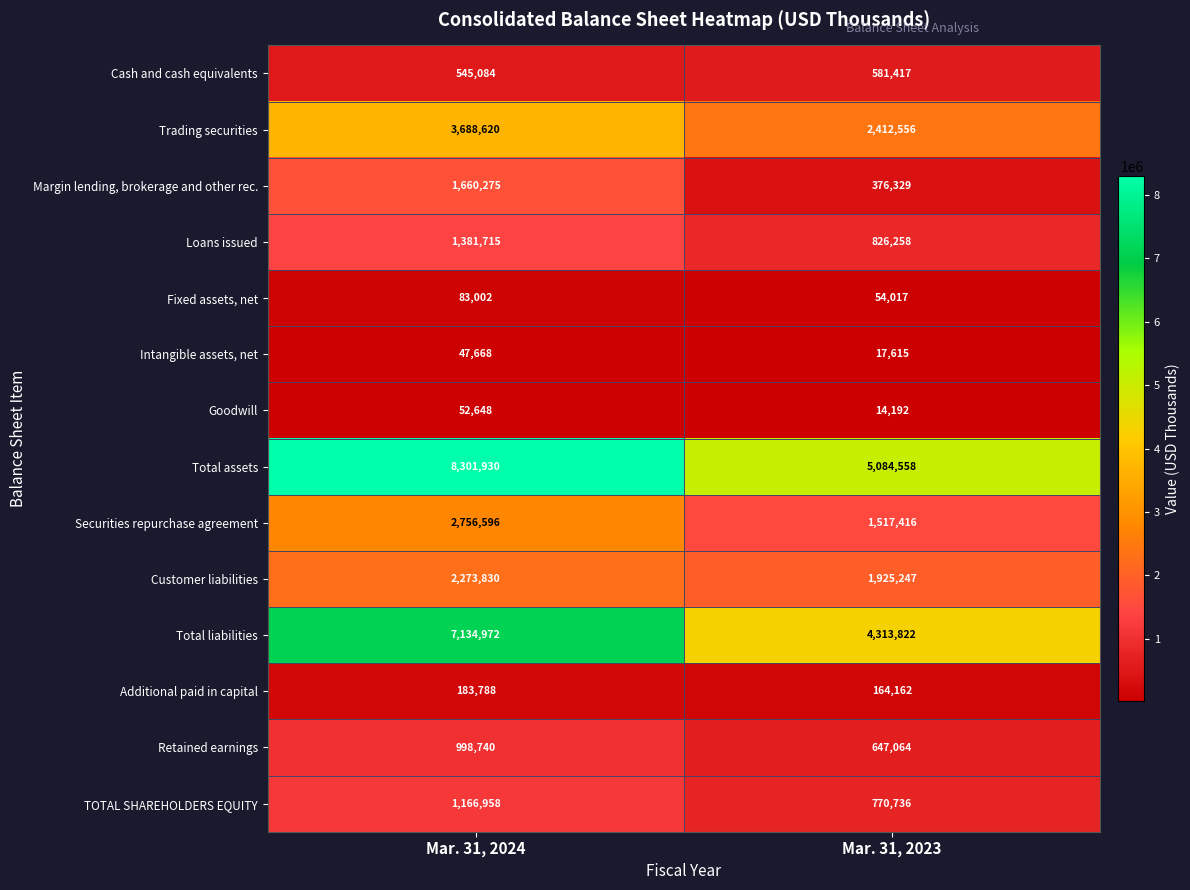

Which series has the largest range (max minus min)?

Total assets